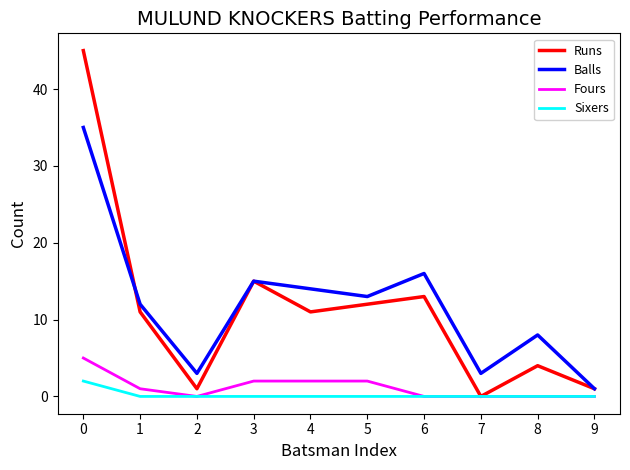

Which category has the lowest value in the Balls series?

9